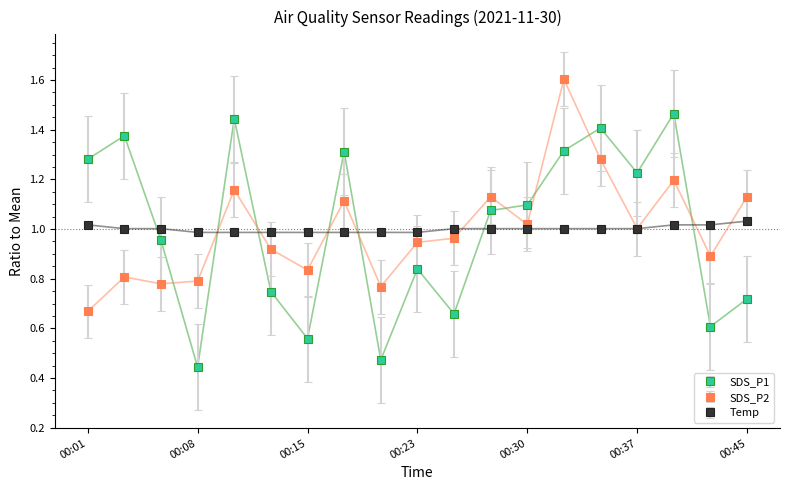

What is the sum of all SDS_P1 values?

19.0